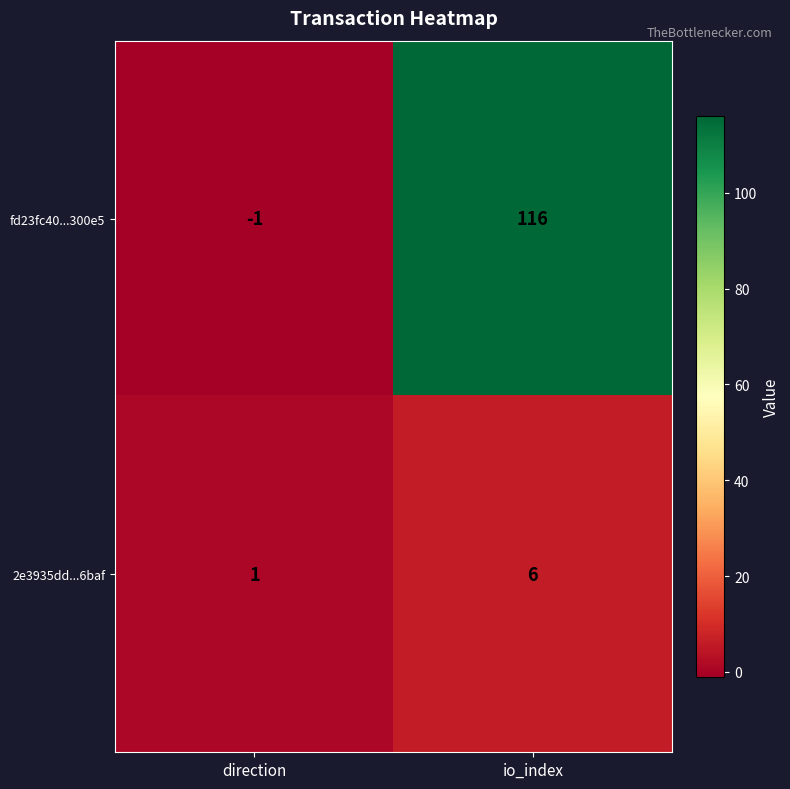

What is the maximum value shown in the chart?

116